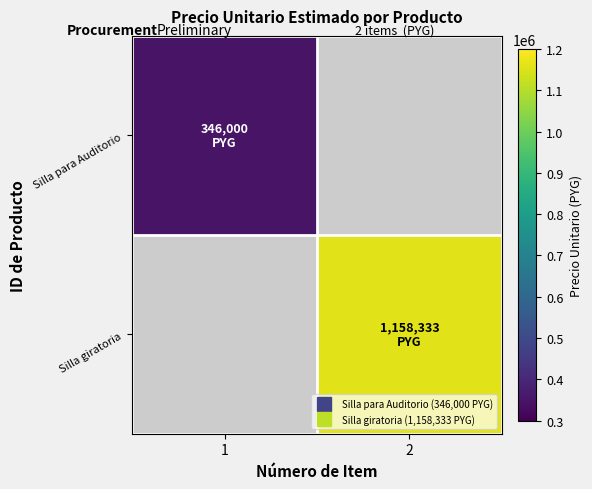

How many categories are shown in the chart?

2